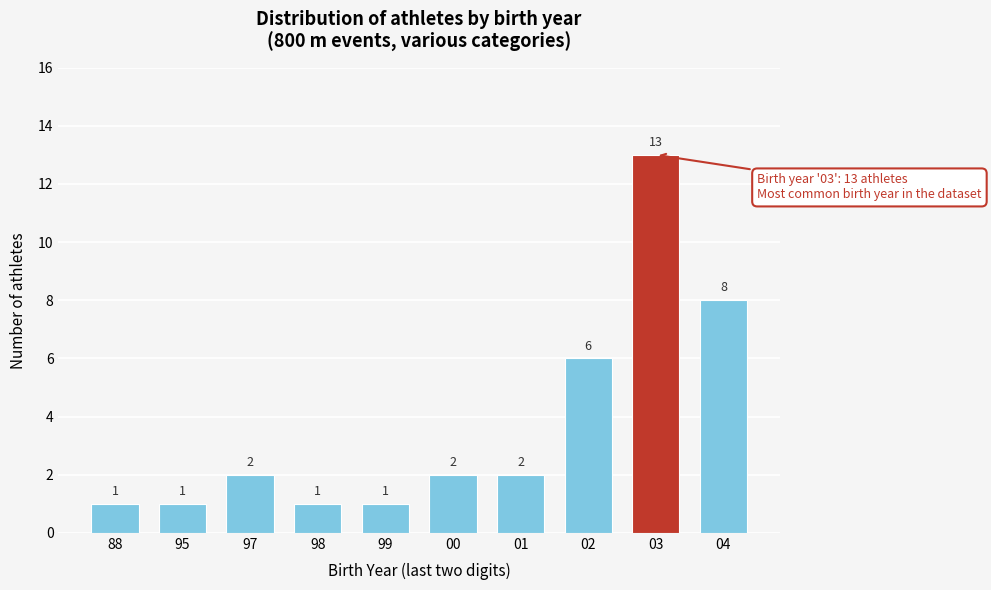

Reading left to right, extract all data points from this chart.

88=1	95=1	97=2	98=1	99=1	00=2	01=2	02=6	03=13	04=8